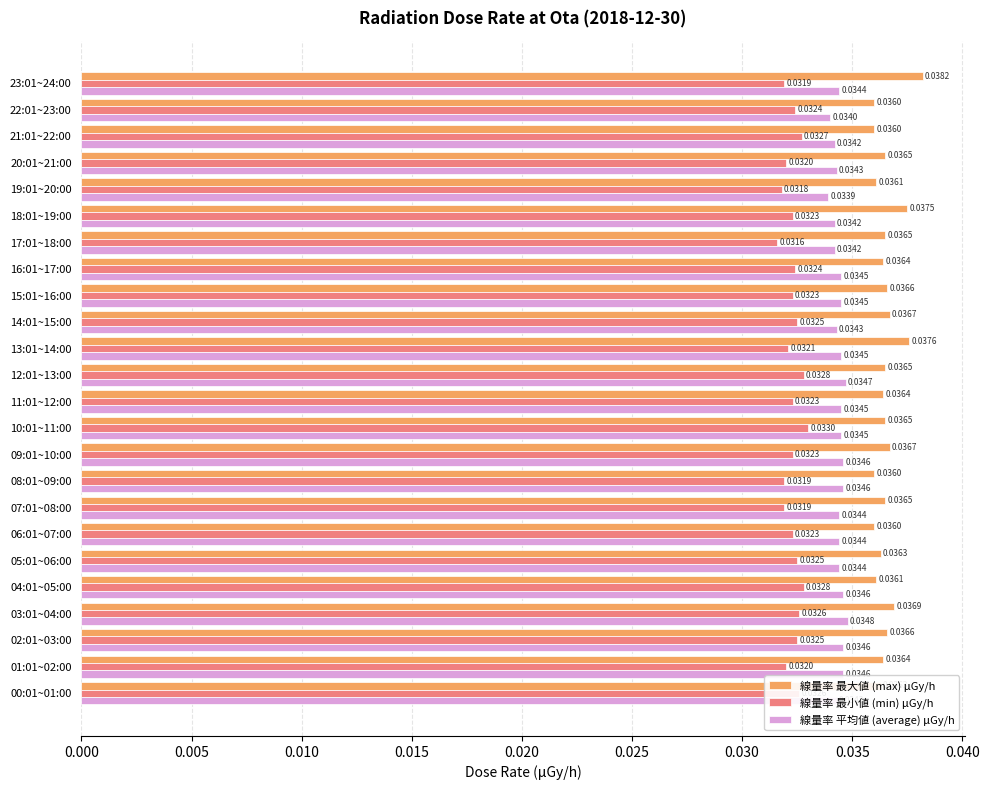

At how many categories does at least one series exceed 0?

24